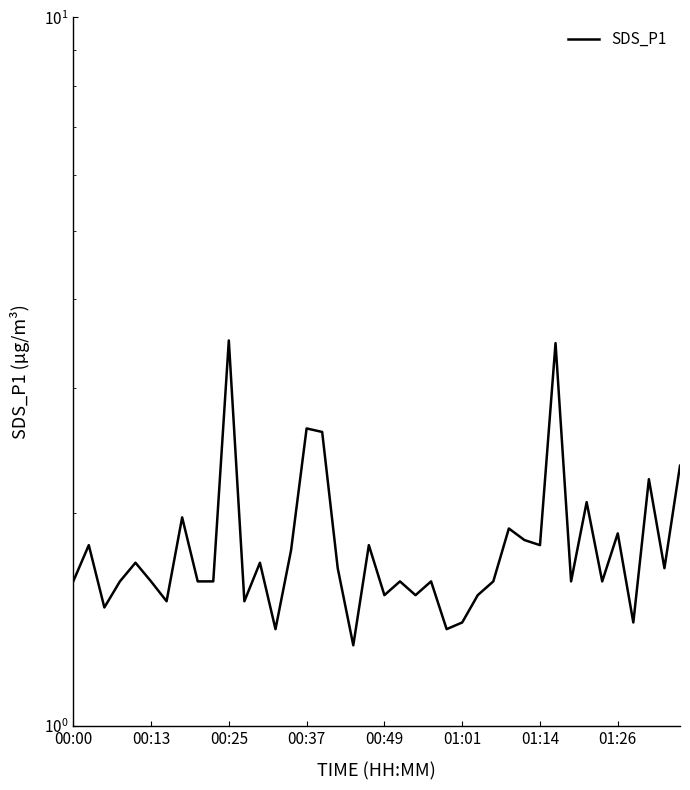

What position from the left is 28?

29